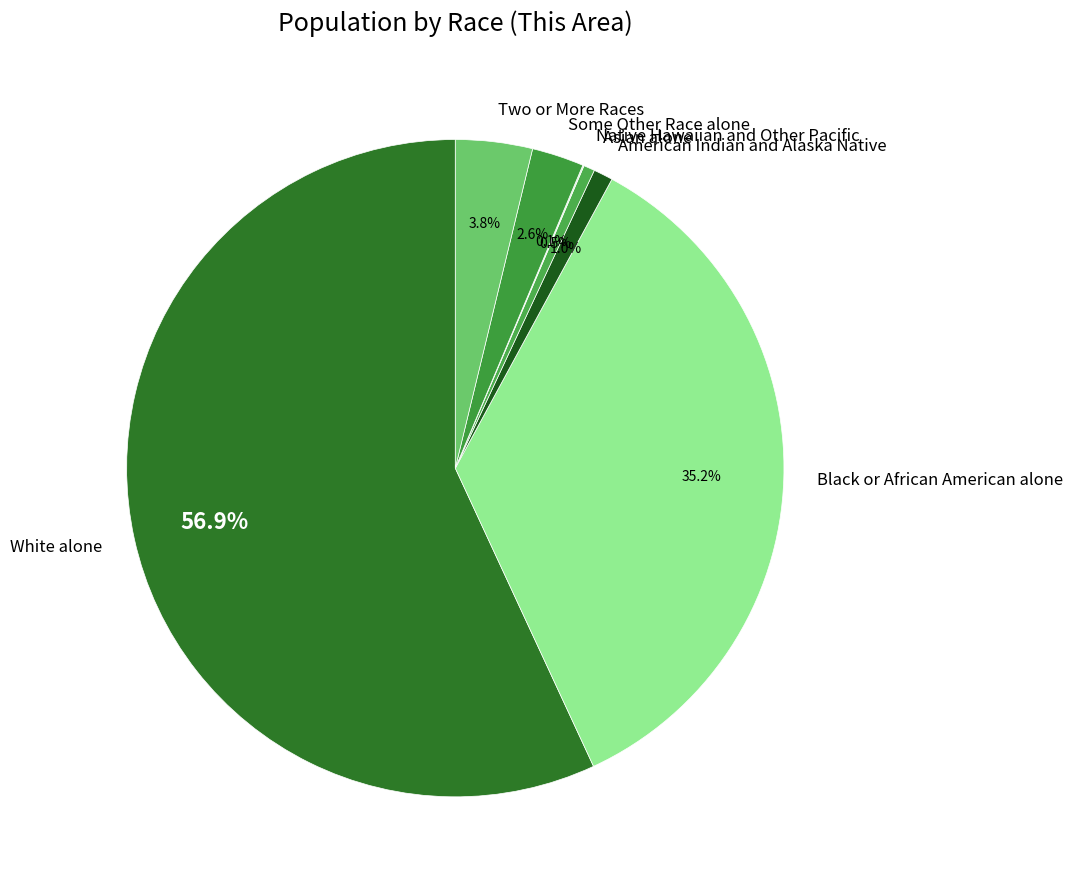

Which category has the biggest portion of the pie?

White alone